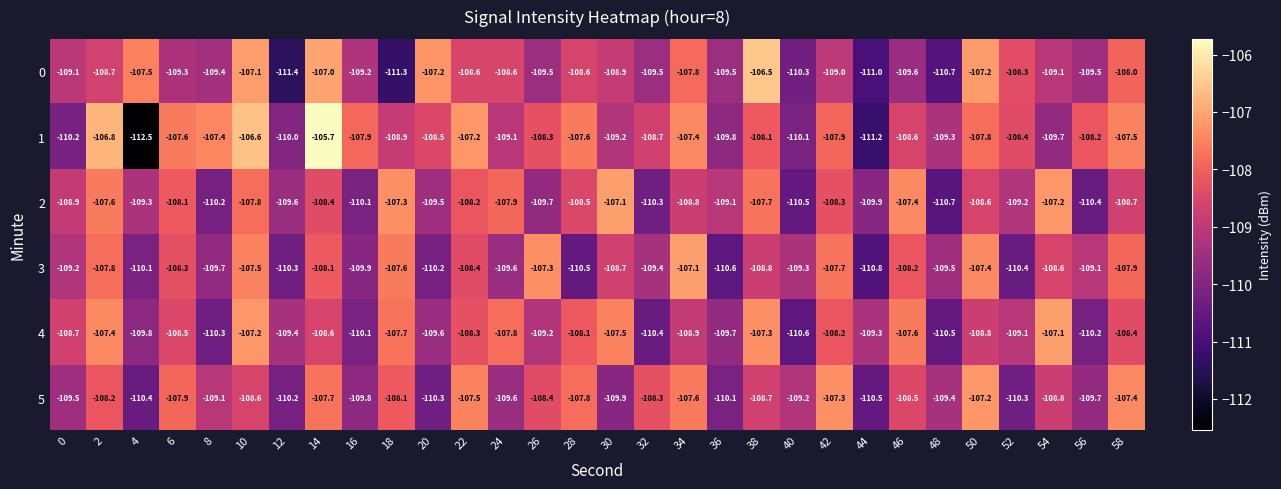

Which category has the highest value in the 0 series?

38